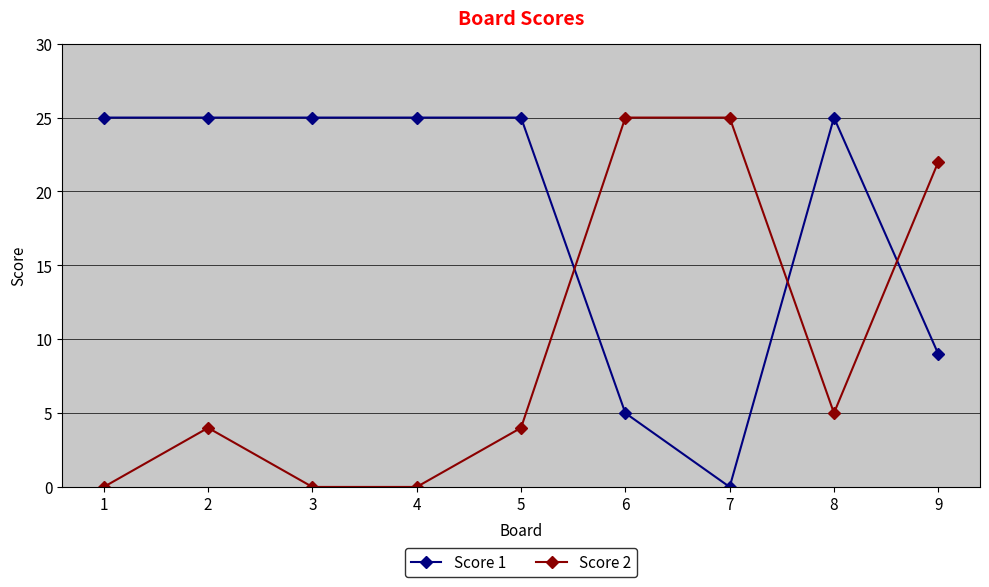

How many data points does each series have?

9